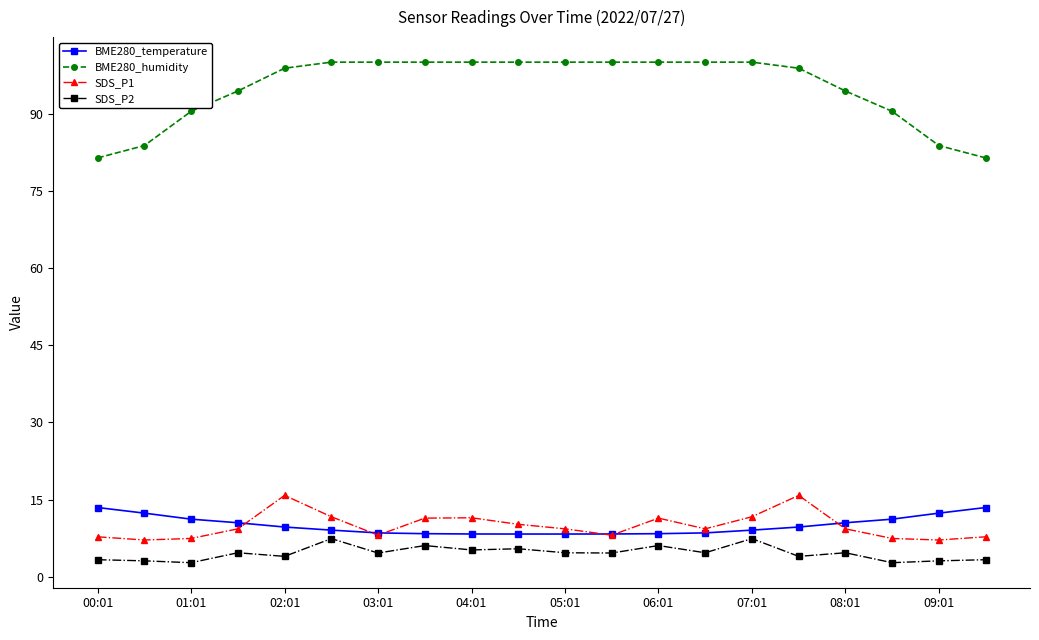

What is the maximum value shown in the chart?

100.0